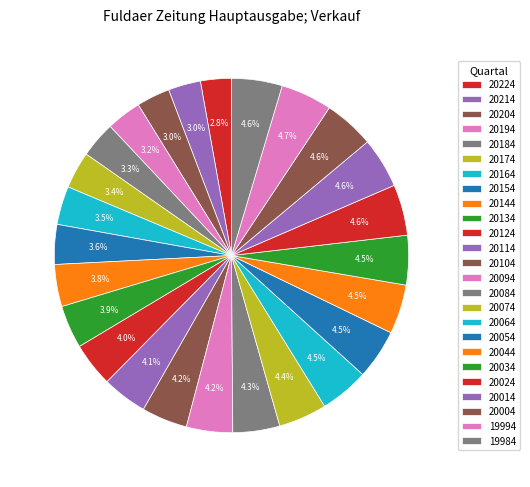

To the nearest percent, what portion does 20184 represent?

3%